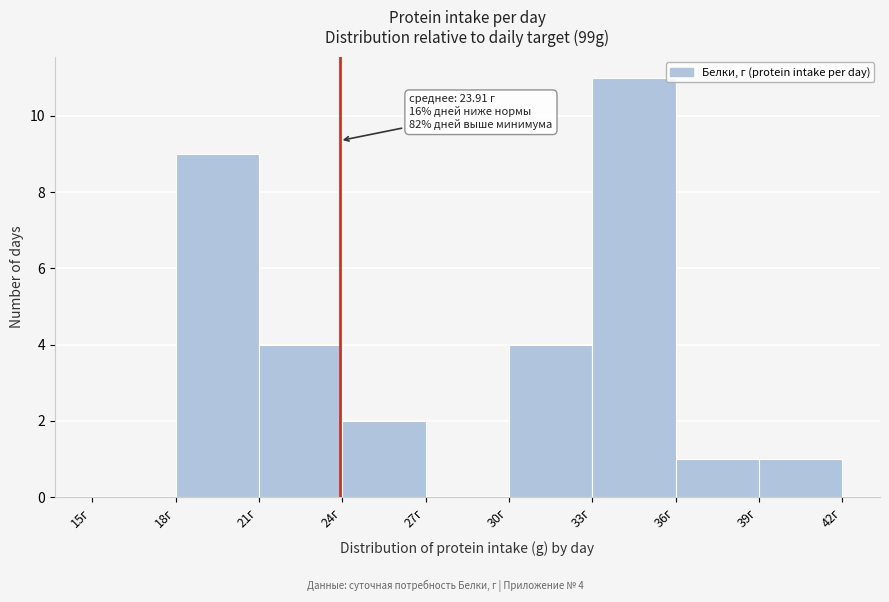

Over which range of the x-axis is the bar tallest?

33 to 36